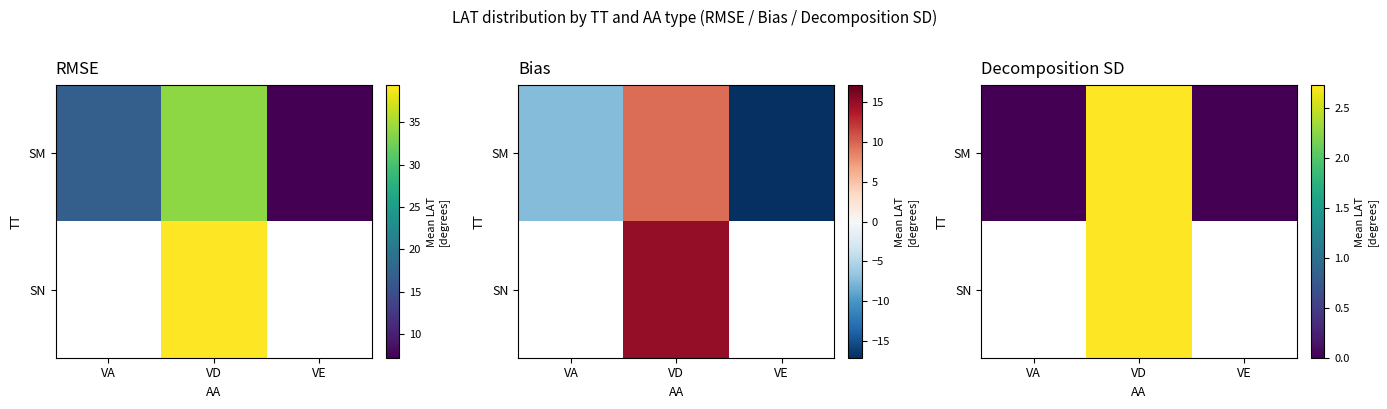

How many data points in SN are above 2?

1